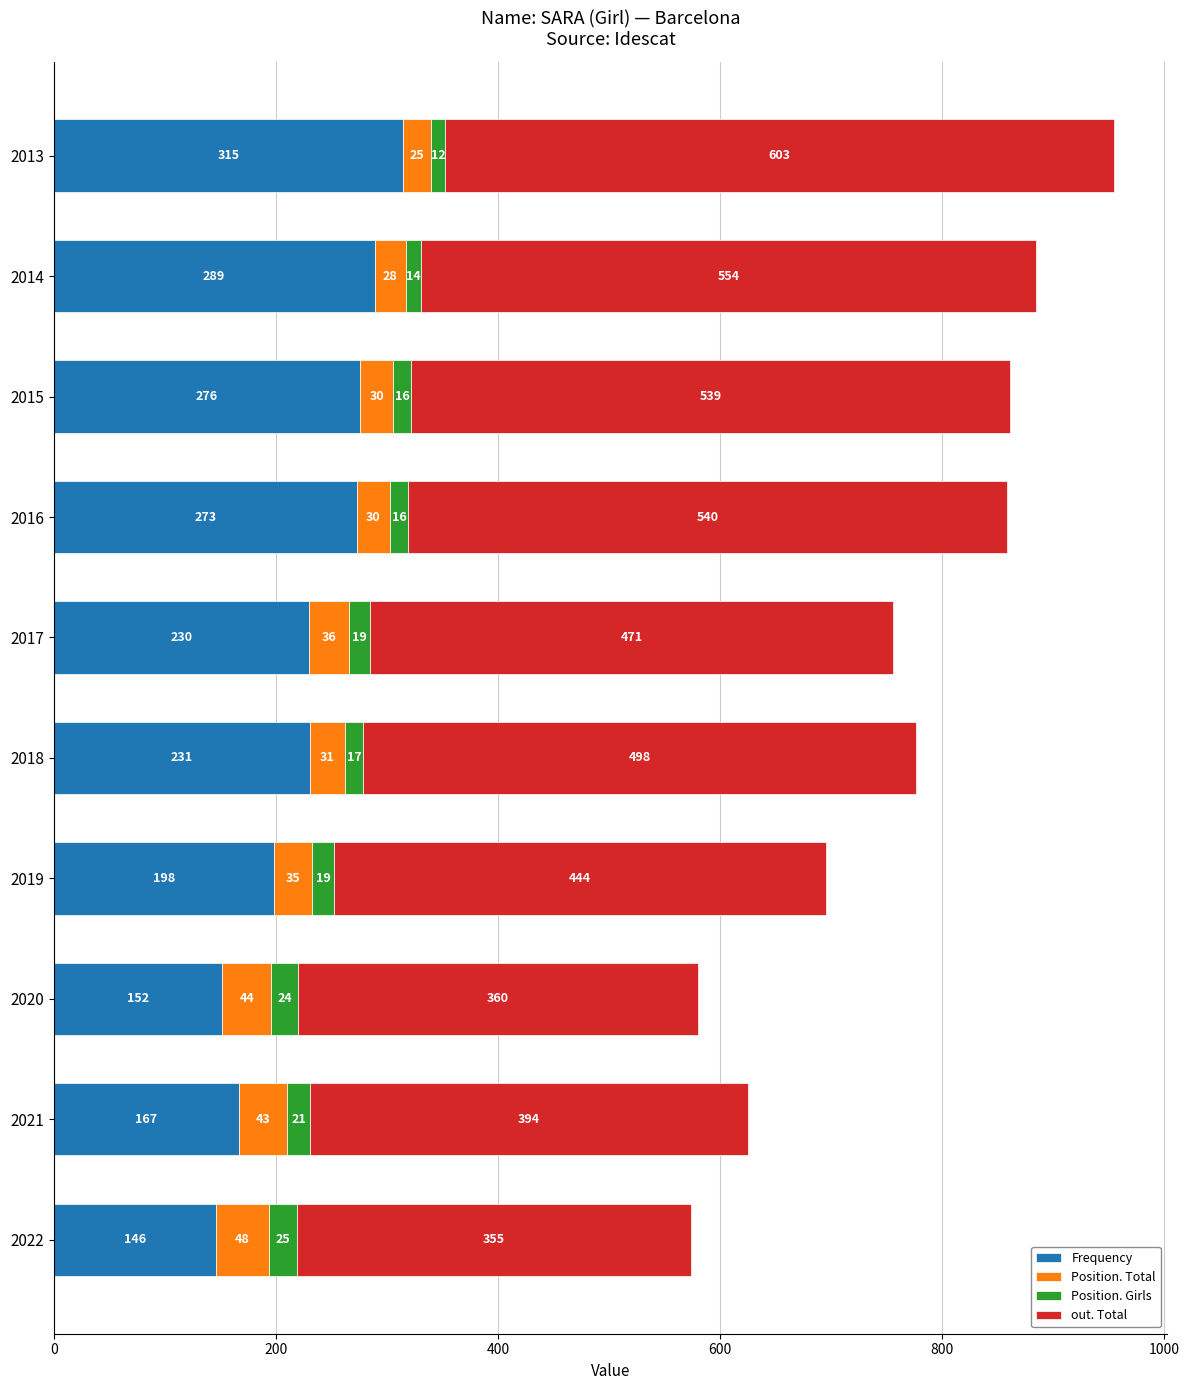

True or false: Frequency has a value of 315 at 2013.

True